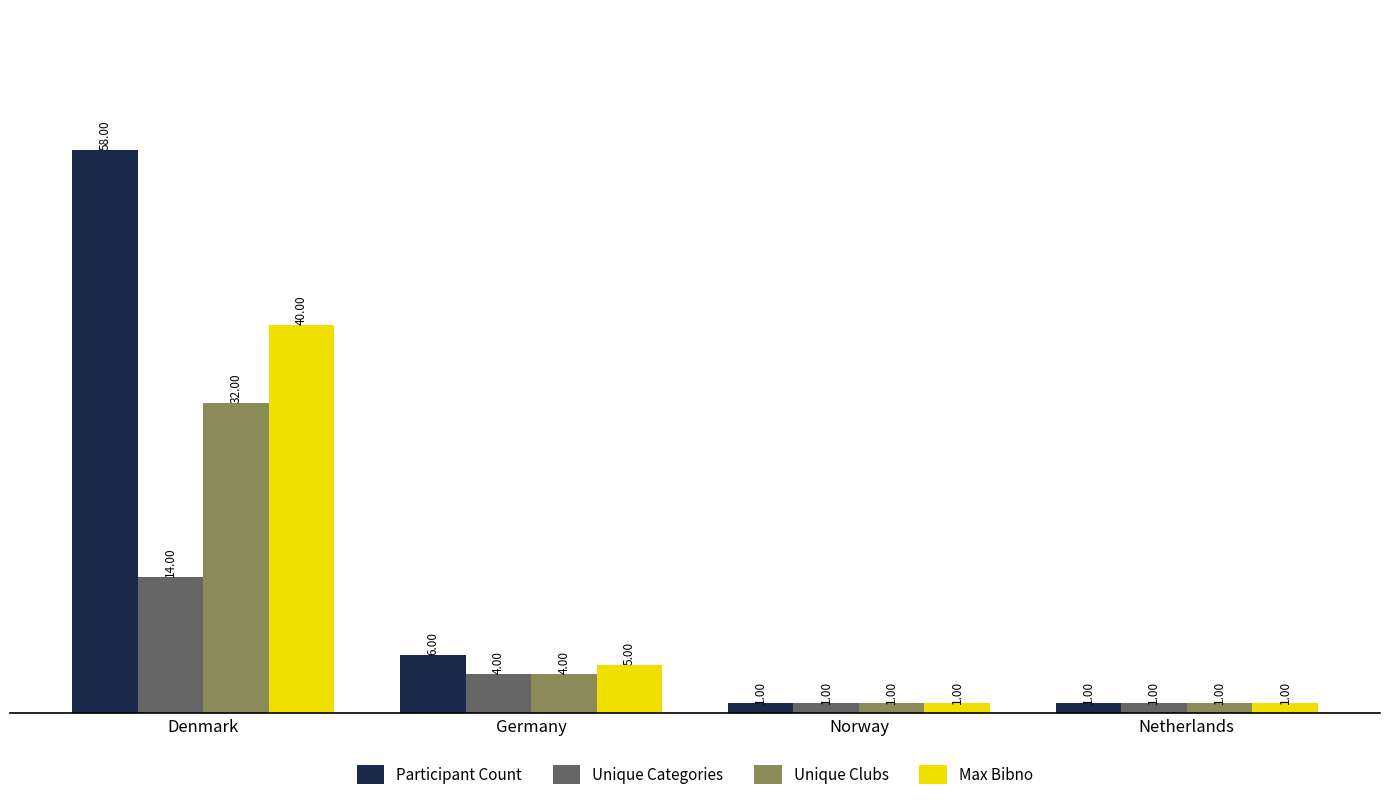

What is the label of the 4th bar from the left?

Netherlands